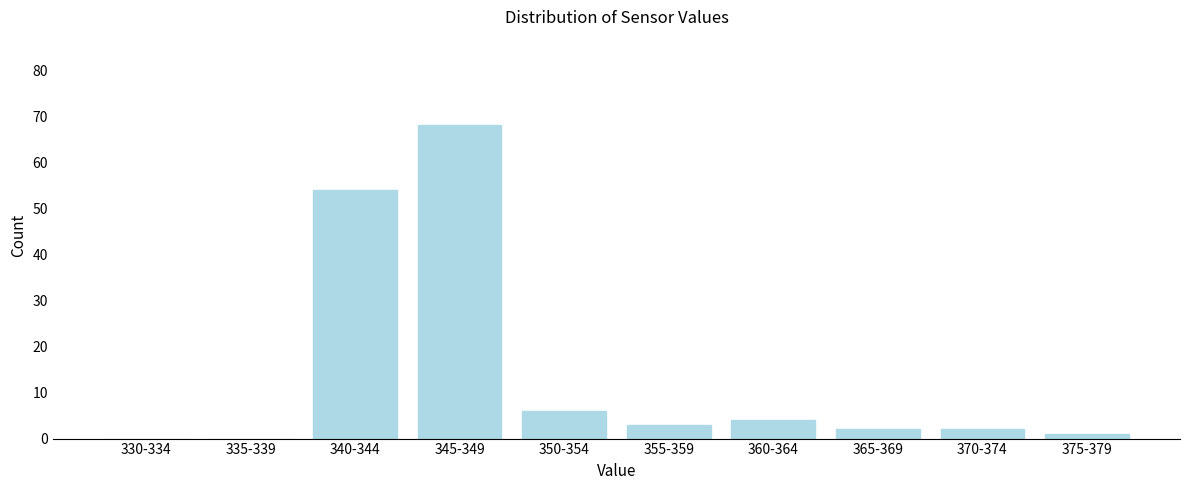

Reading left to right, transcribe all the data shown in this chart.

330-334=0	335-339=0	340-344=54	345-349=68	350-354=6	355-359=3	360-364=4	365-369=2	370-374=2	375-379=1